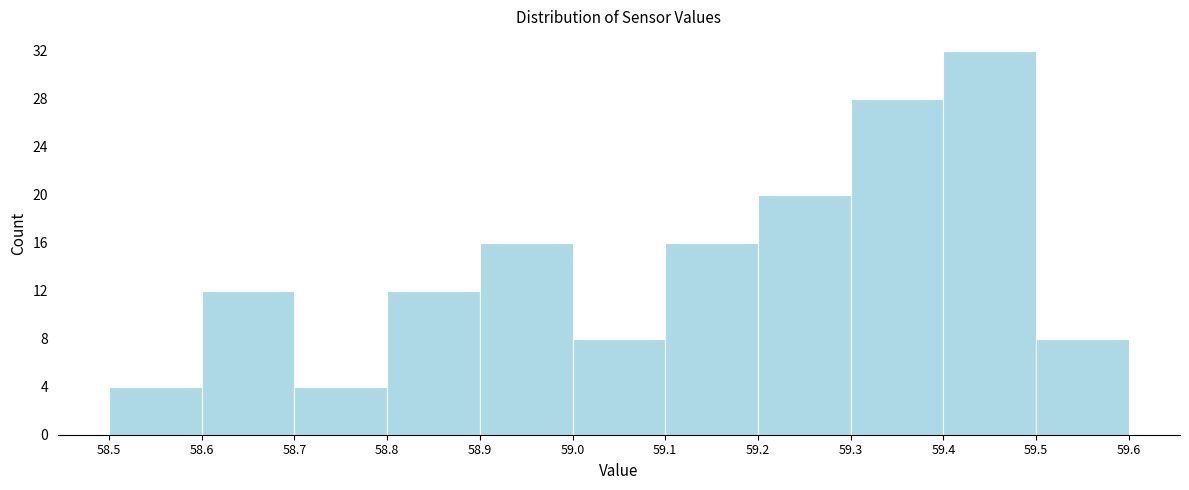

Reading left to right, transcribe this chart: for each bar, give the range it covers on the x-axis and its height. The values are not printed on the chart, so give them approximately, as read against the axis.

58.5 to 58.6: 4
58.6 to 58.7: 12
58.7 to 58.8: 4
58.8 to 58.9: 12
58.9 to 59.0: 16
59.0 to 59.1: 8
59.1 to 59.2: 16
59.2 to 59.3: 20
59.3 to 59.4: 28
59.4 to 59.5: 32
59.5 to 59.6: 8